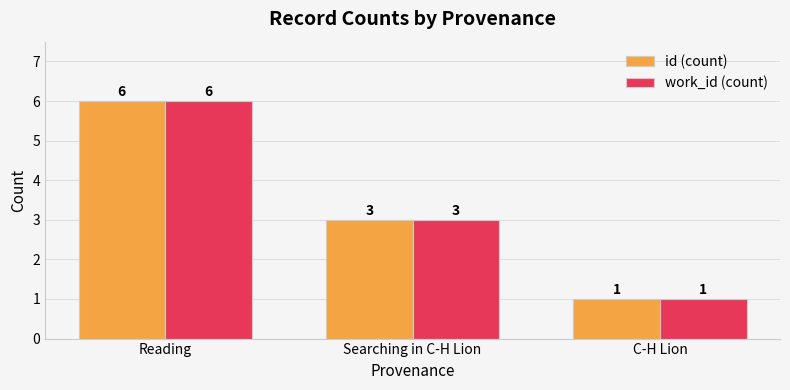

What position from the right is C-H Lion?

1